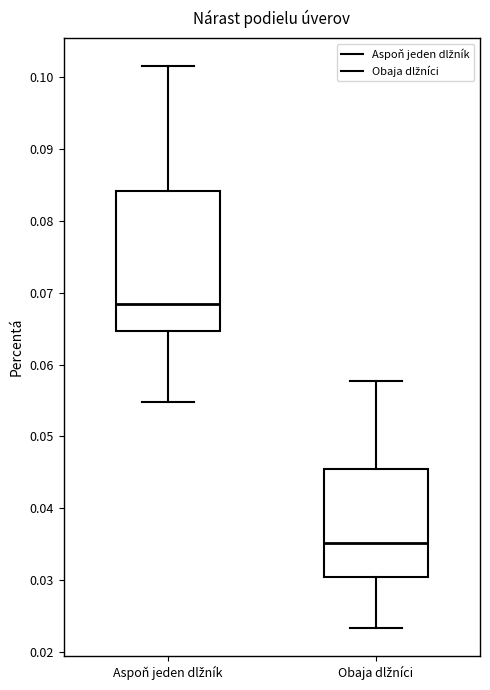

Where is the upper edge of the box for Aspoň jeden dlžník on the y-axis? The values are not printed on the chart, so give them approximately, as read against the axis.

0.084